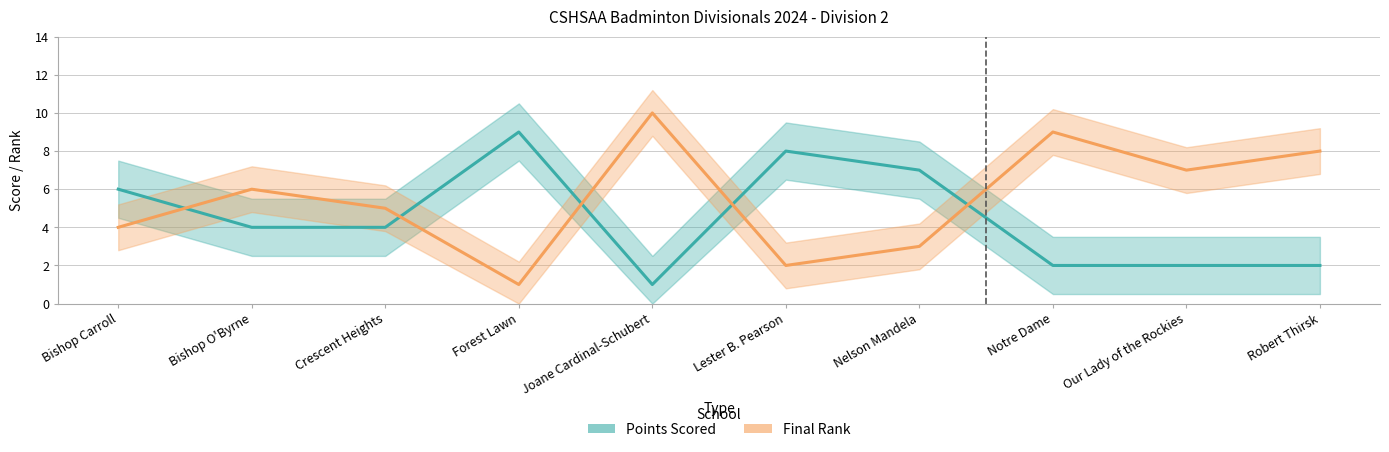

At which label does Points Scored first exceed 4?

Bishop Carroll